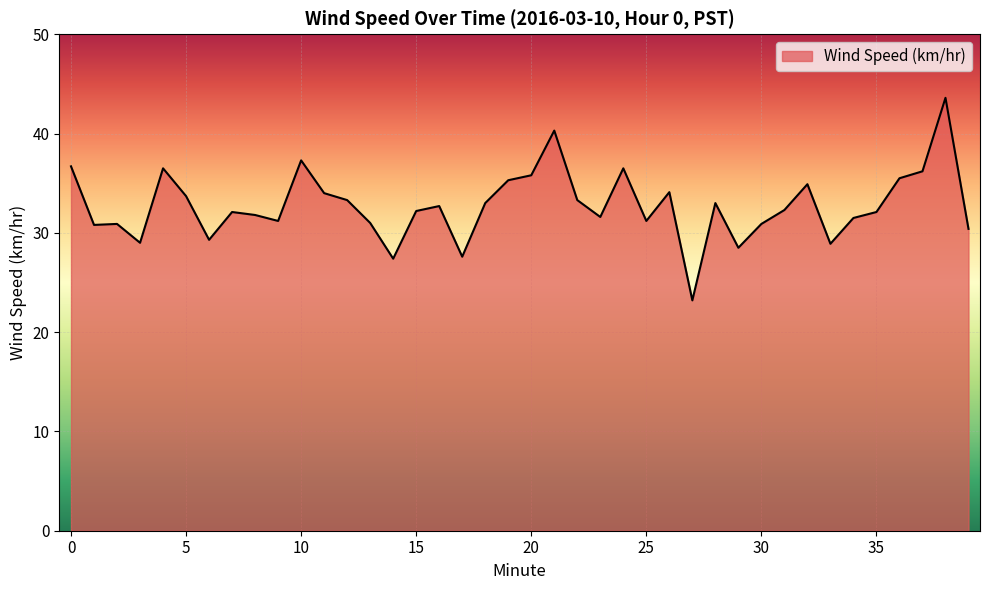

What is the greatest value displayed?

43.6